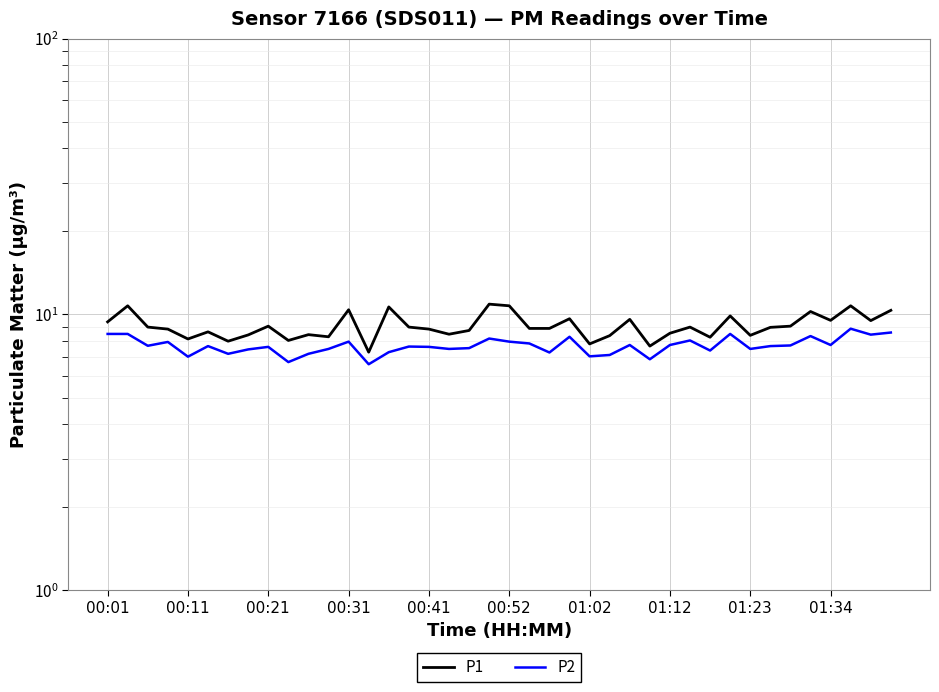

Reading left to right, extract all data points from this chart.

P1: 9.4	10.8	9.0	8.8	8.2	8.7	8.0	8.4	9.1	8.1	8.4	8.3	10.4	7.3	10.7	9.0	8.8	8.5	8.8	10.9	10.8	8.9	8.9	9.7	7.8	8.4	9.6	7.7	8.6	9.0	8.3	9.9	8.4	9.0	9.1	10.2	9.5	10.8	9.5	10.3
P2: 8.5	8.5	7.7	8.0	7.0	7.7	7.2	7.5	7.6	6.7	7.2	7.5	8.0	6.6	7.3	7.7	7.6	7.5	7.5	8.2	8.0	7.8	7.3	8.3	7.0	7.1	7.8	6.9	7.8	8.1	7.4	8.5	7.5	7.7	7.7	8.3	7.8	8.9	8.4	8.6